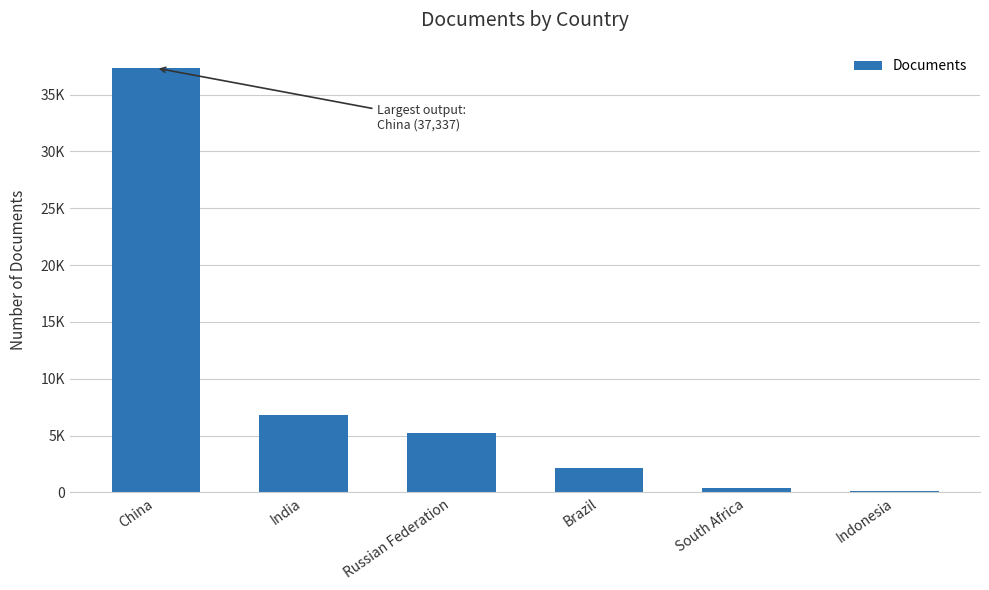

Reading right to left, extract all data points from this chart.

Indonesia=108	South Africa=376	Brazil=2179	Russian Federation=5262	India=6792	China=37337